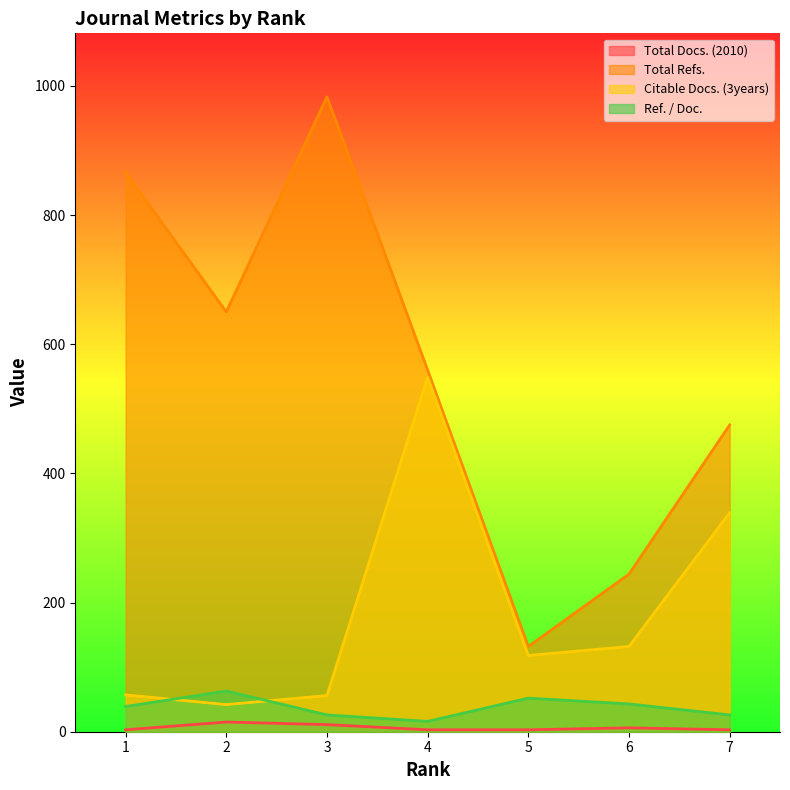

The Total Docs. (2010) series shows 5 at 5. True or false?

False